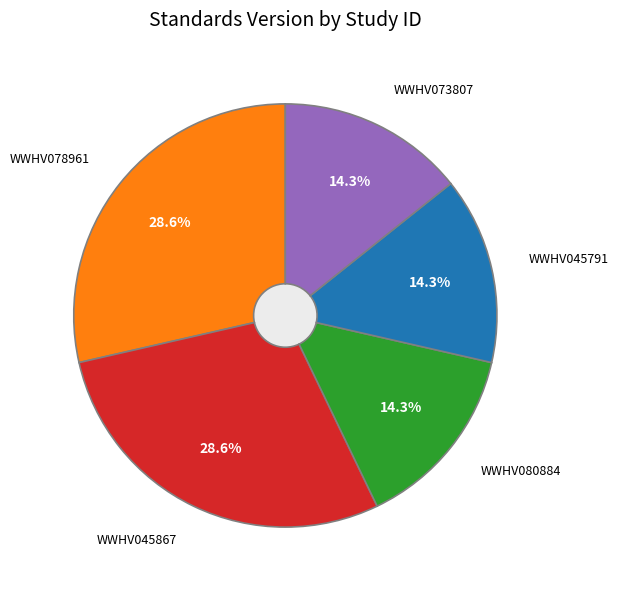

To the nearest percent, what portion does WWHV080884 represent?

14%